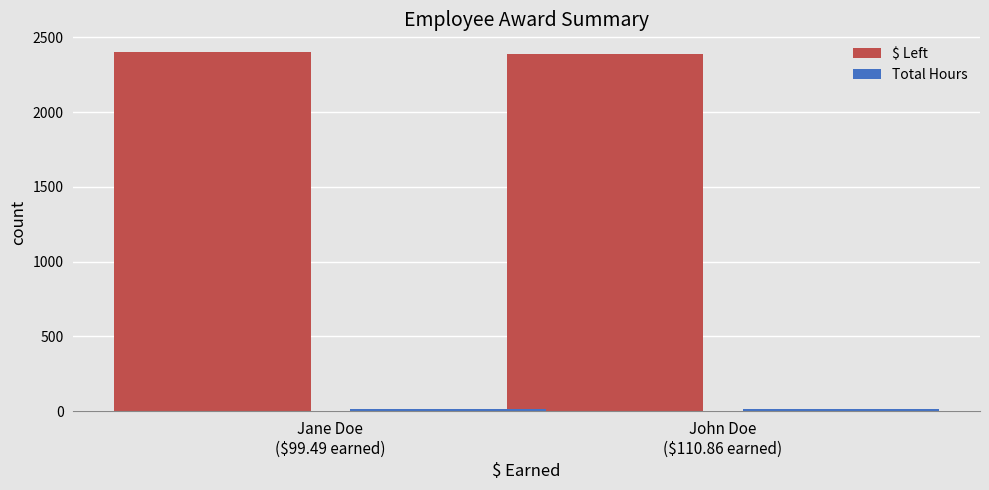

Which series has the largest total across all categories?

$ Left